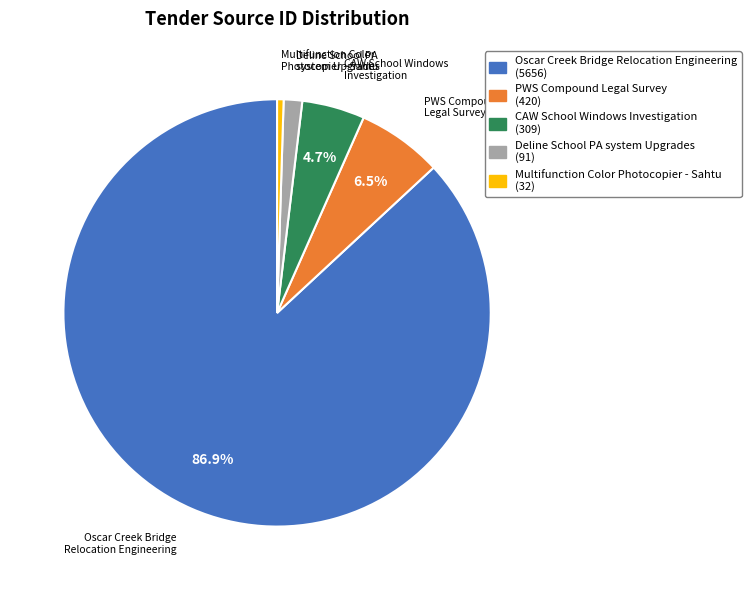

To the nearest percent, what portion does CAW School Windows Investigation represent?

5%